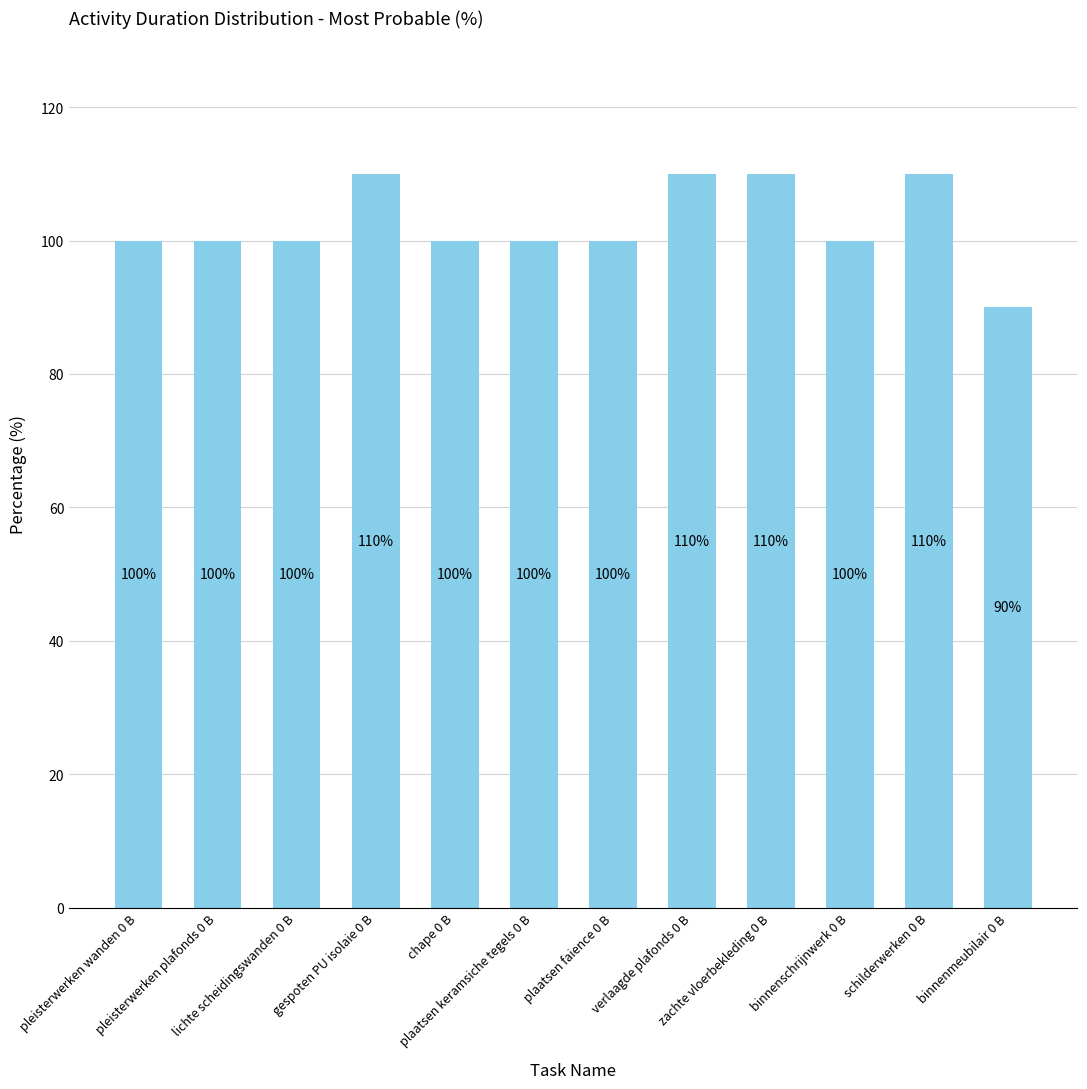

How many categories are shown in the chart?

12